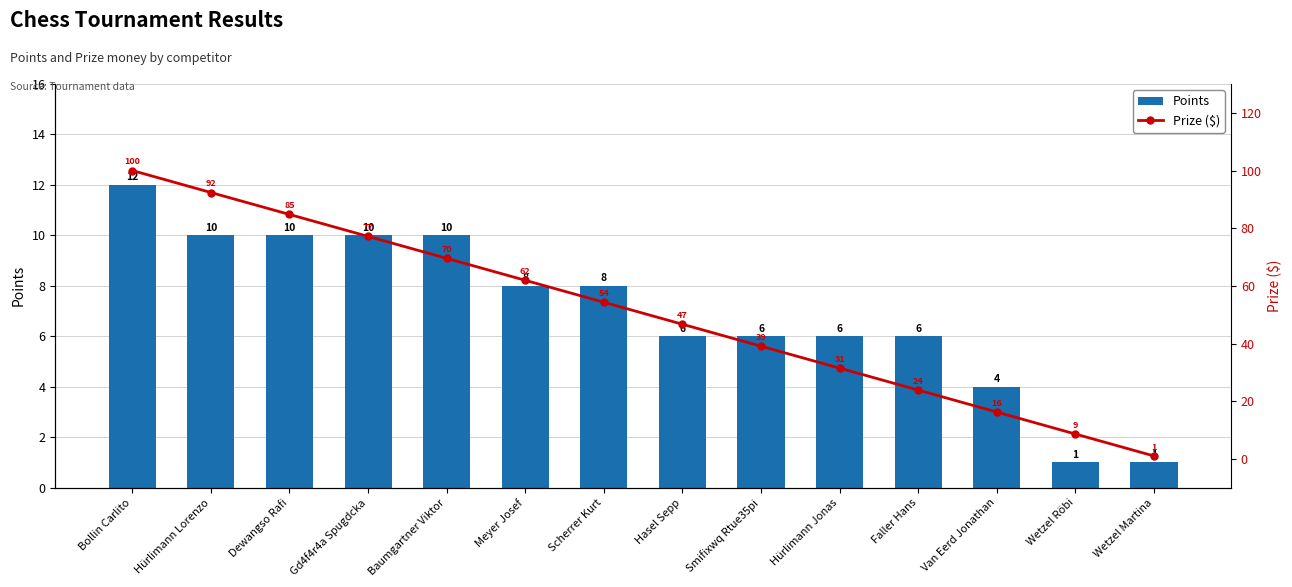

The Prize ($) series shows 66.2 at Hasel Sepp. True or false?

False